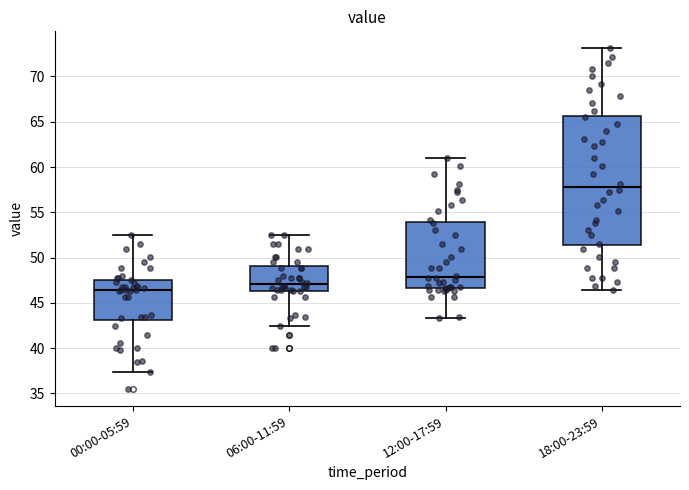

Which box has the lowest median line?

00:00-05:59